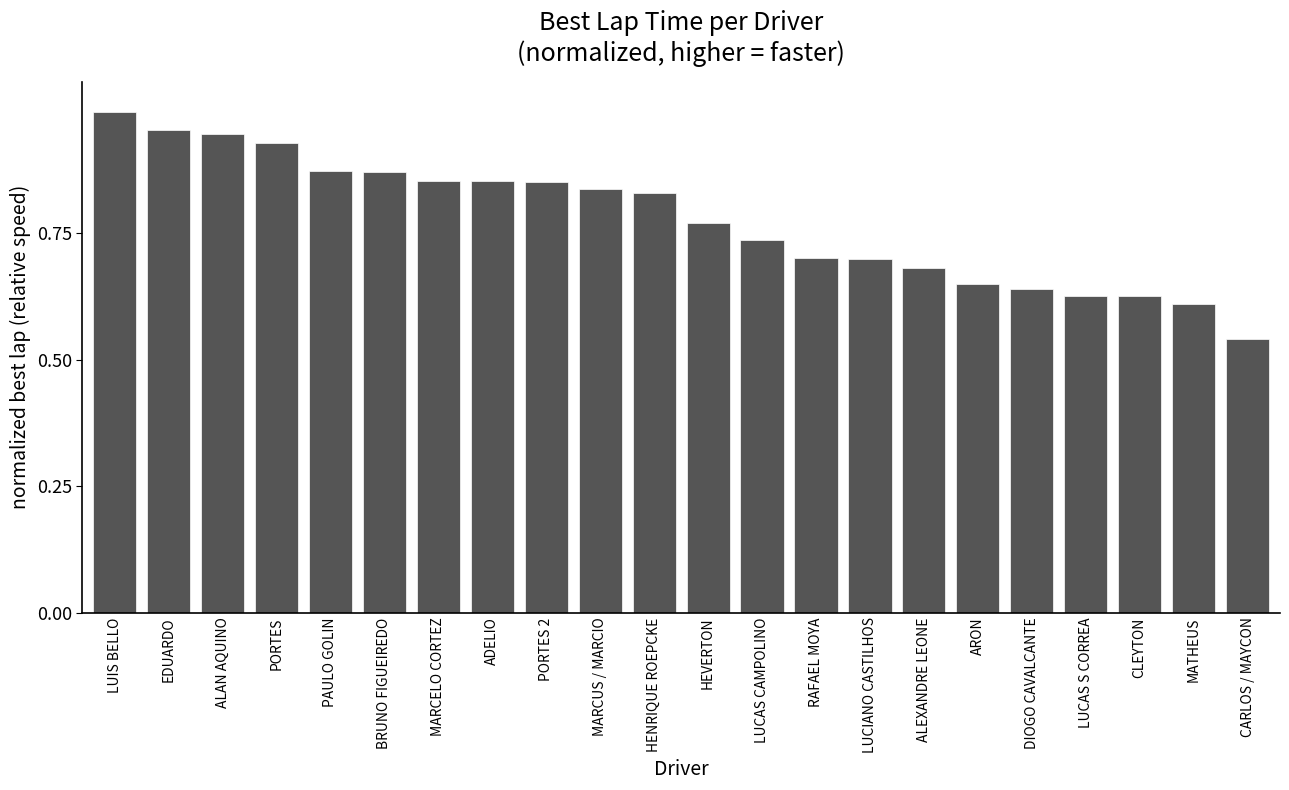

What is the label of the 7th bar from the left?

MARCELO CORTEZ